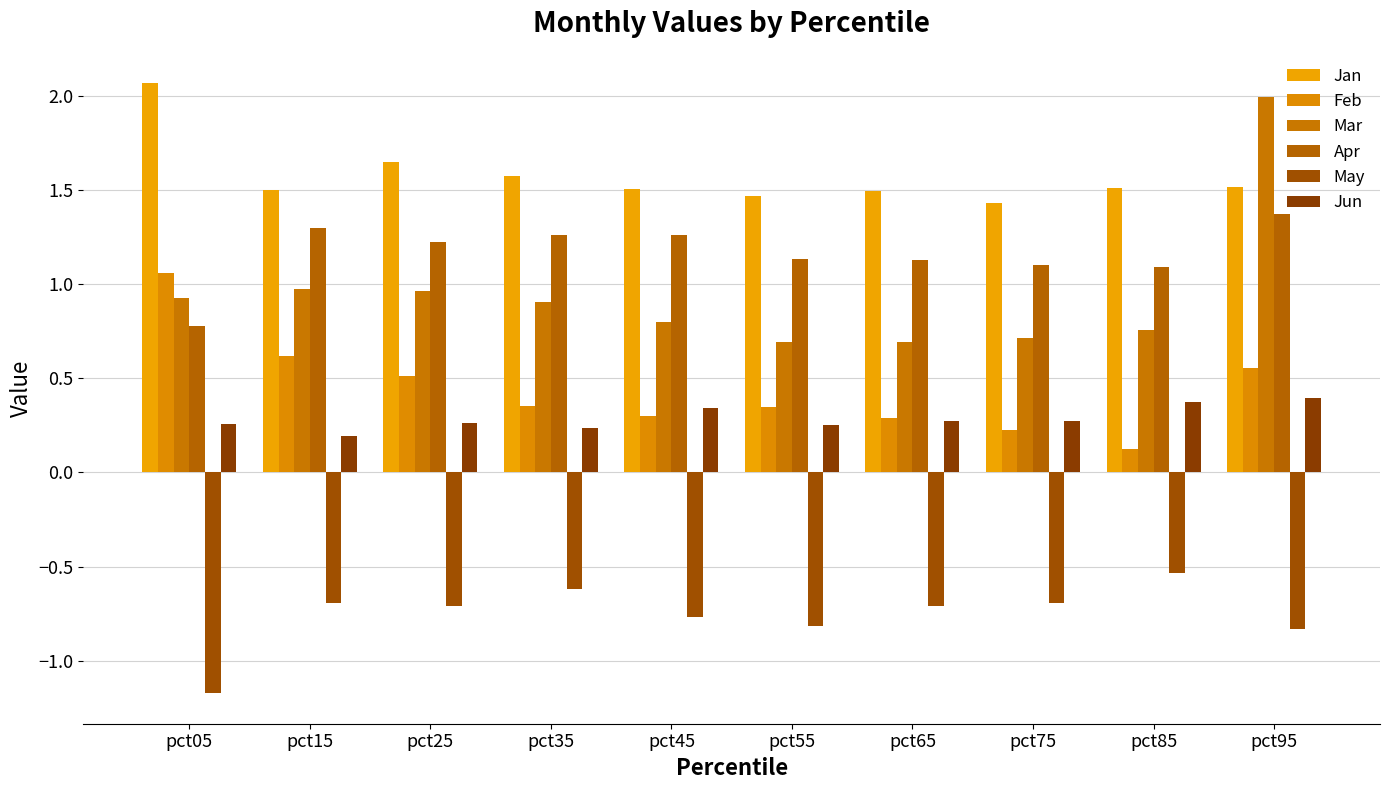

Is the value of Apr at pct75 greater than the value of Jan at pct75?

No